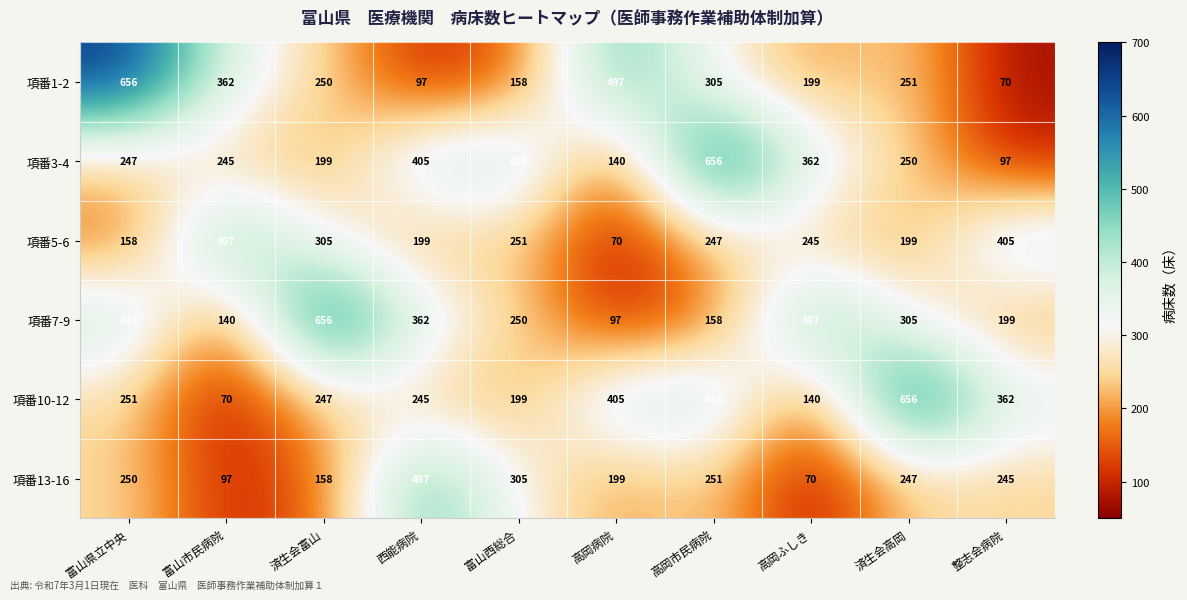

Rank the categories by 項番3-4 value from highest to lowest.

高岡市民病院, 富山西総合, 西能病院, 高岡ふしき, 済生会高岡, 富山県立中央, 富山市民病院, 済生会富山, 高岡病院, 整志会病院